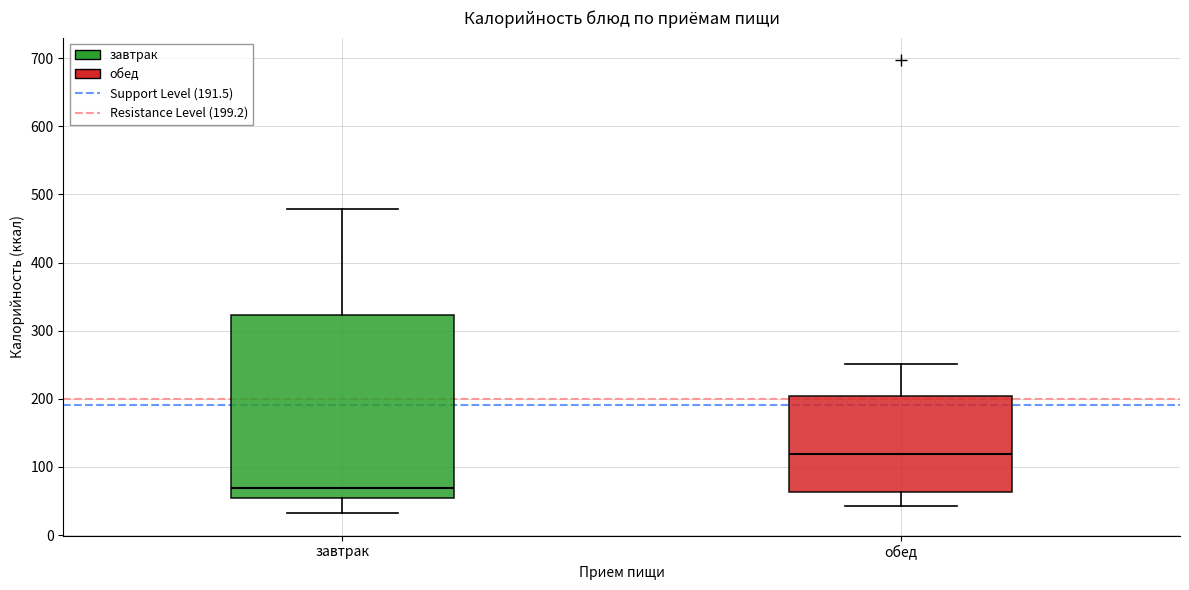

Where is the lower edge of the box for обед on the y-axis? The values are not printed on the chart, so give them approximately, as read against the axis.

60